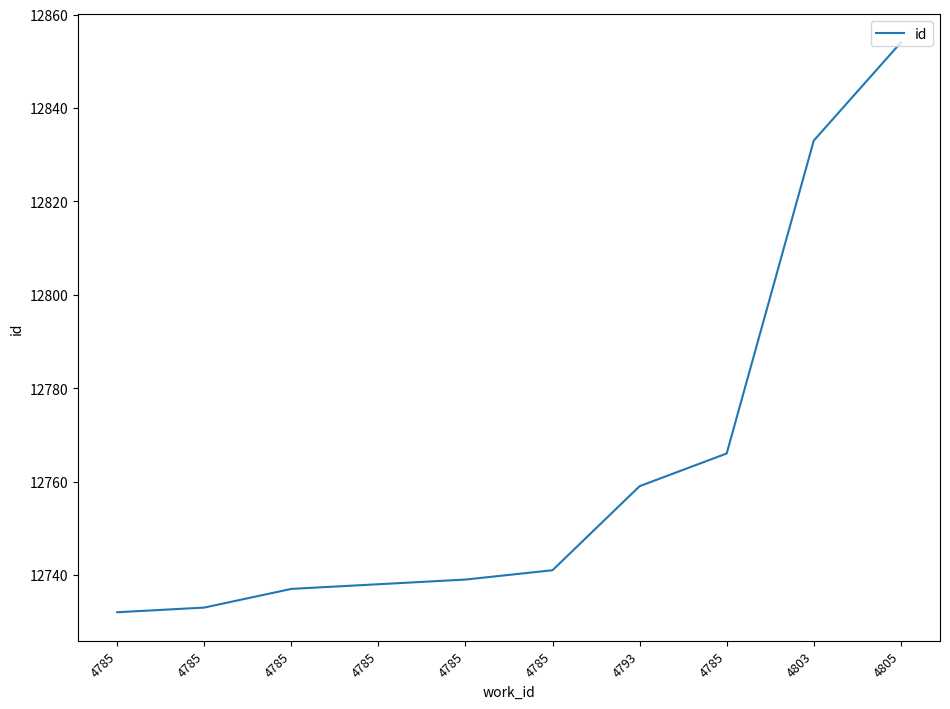

Is this an area chart (filled region under the line)?

No